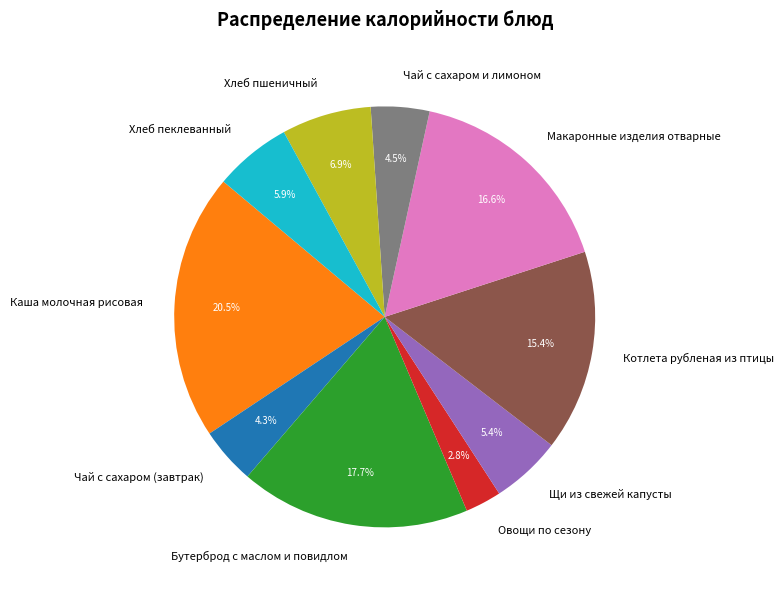

What percentage is the Хлеб пеклеванный slice, to the nearest percent?

6%